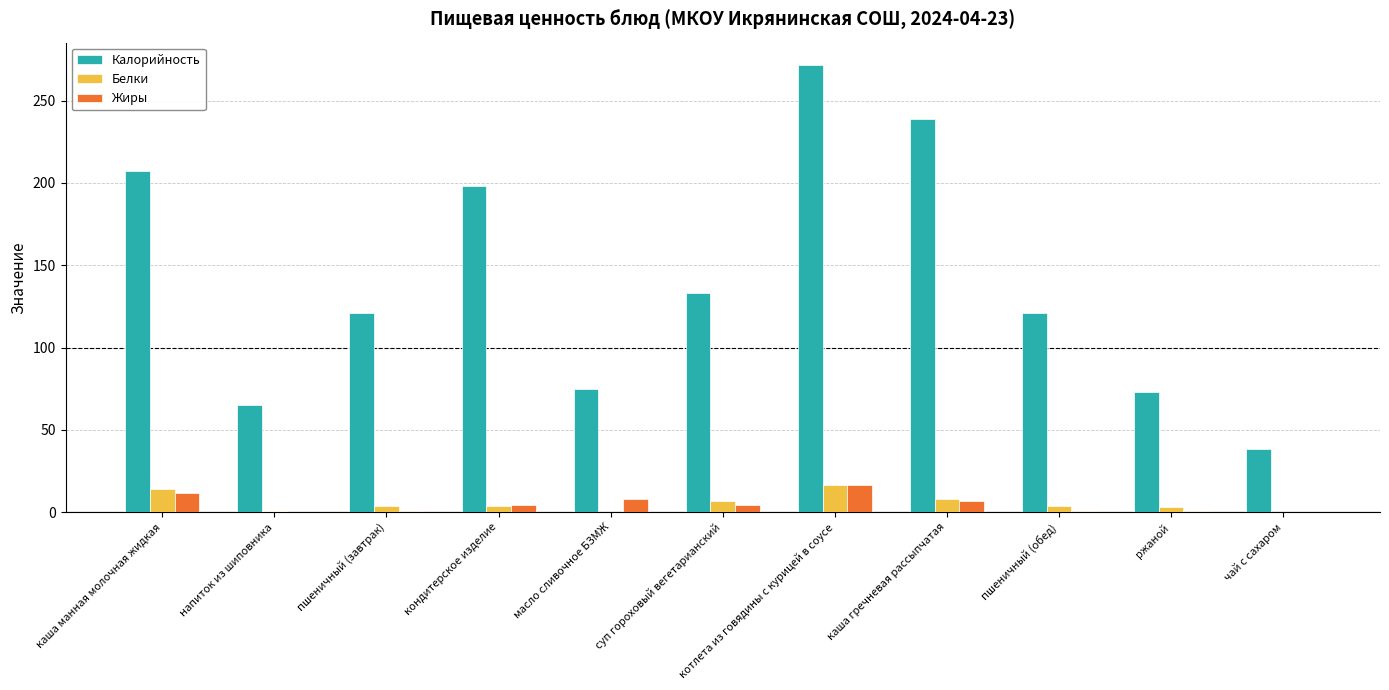

How many groups of bars are there?

11